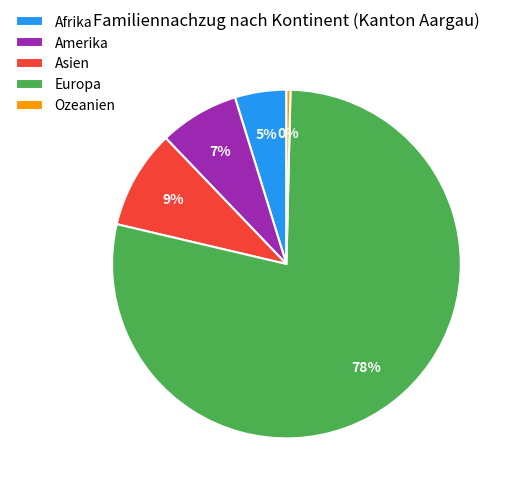

Which has a higher value, Asien or Europa?

Europa